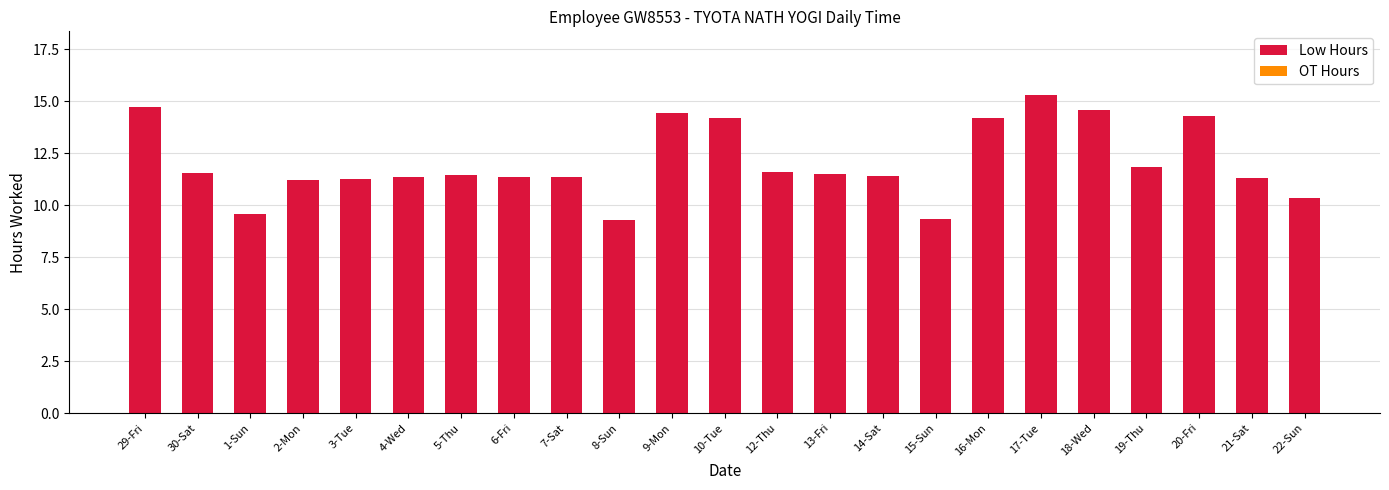

What position from the right is 30-Sat?

22